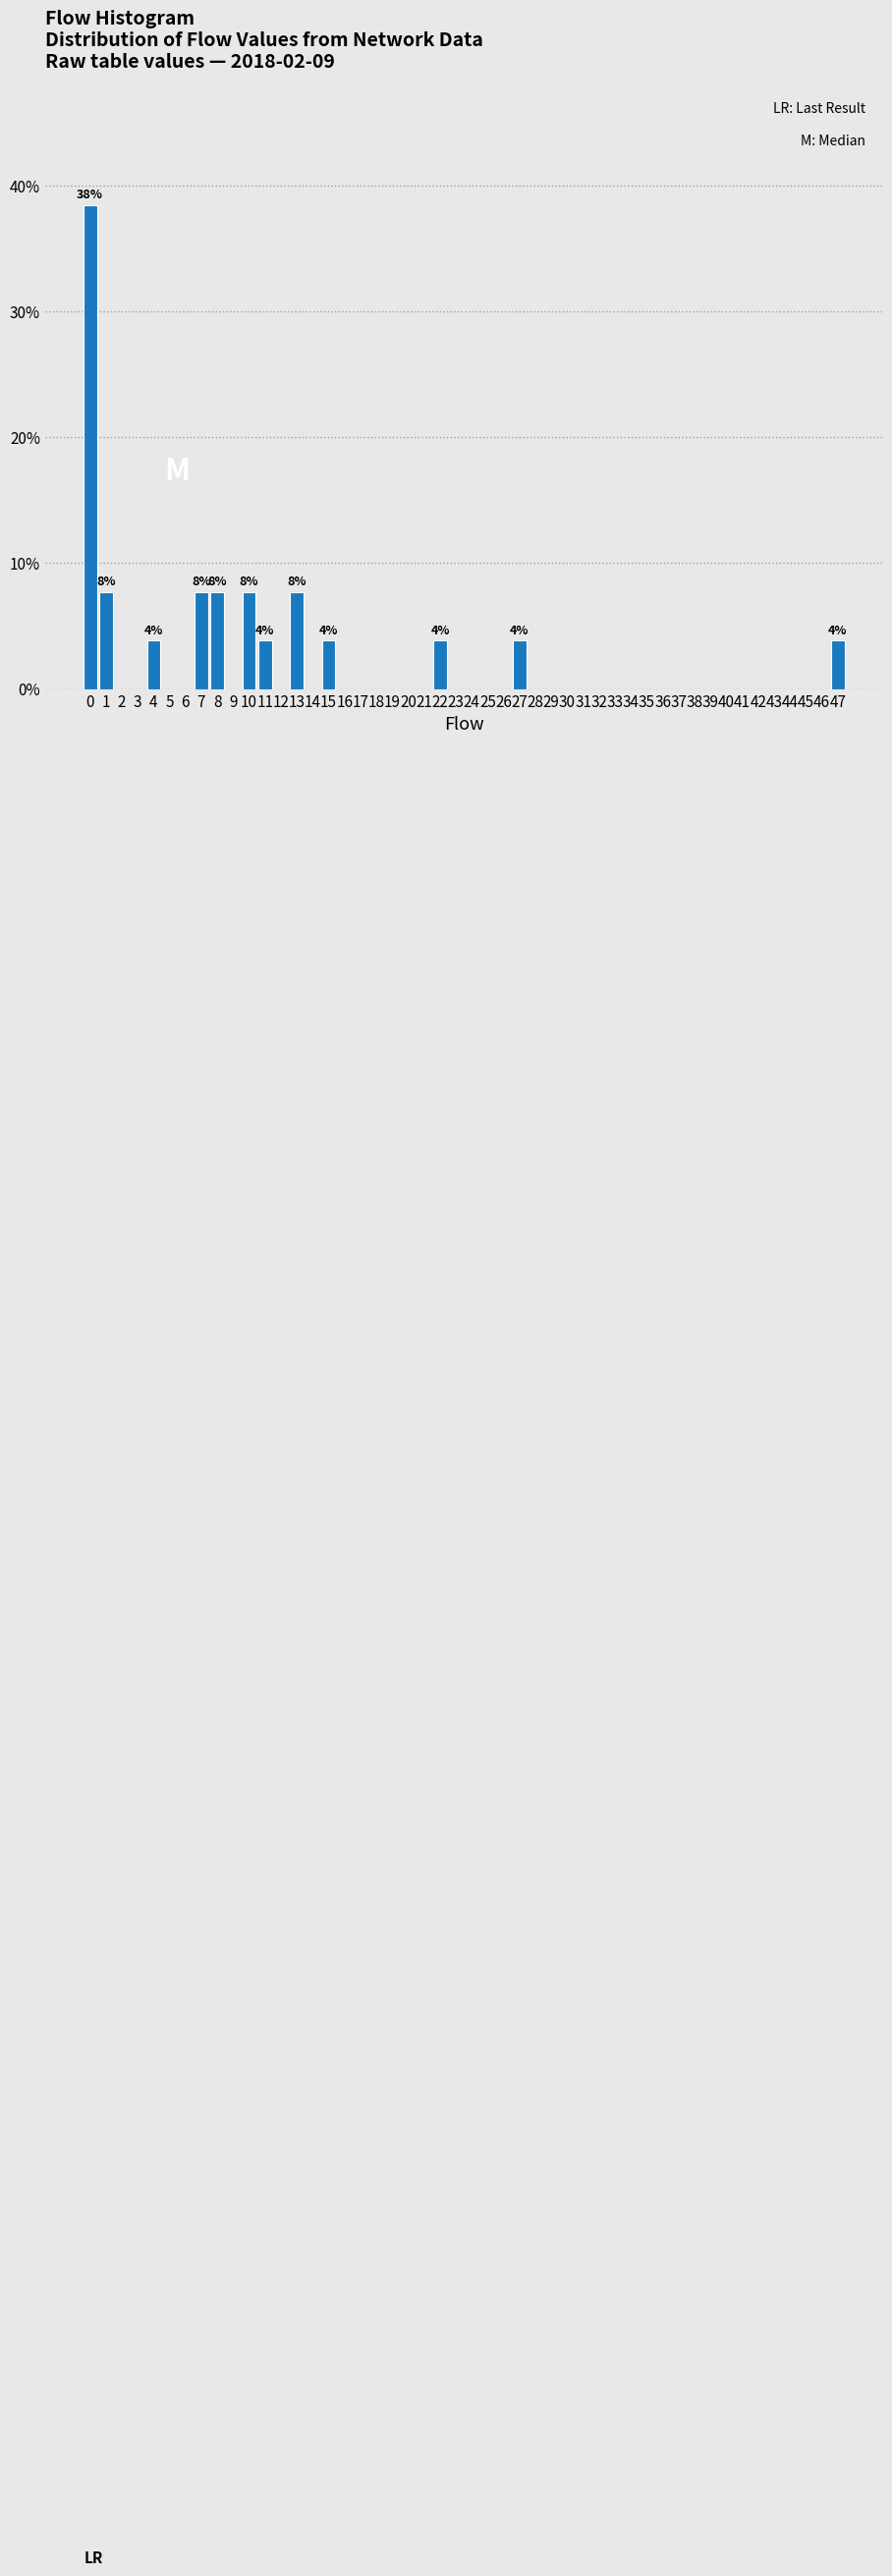

True or false: the data shows -11.9 at 35.

False